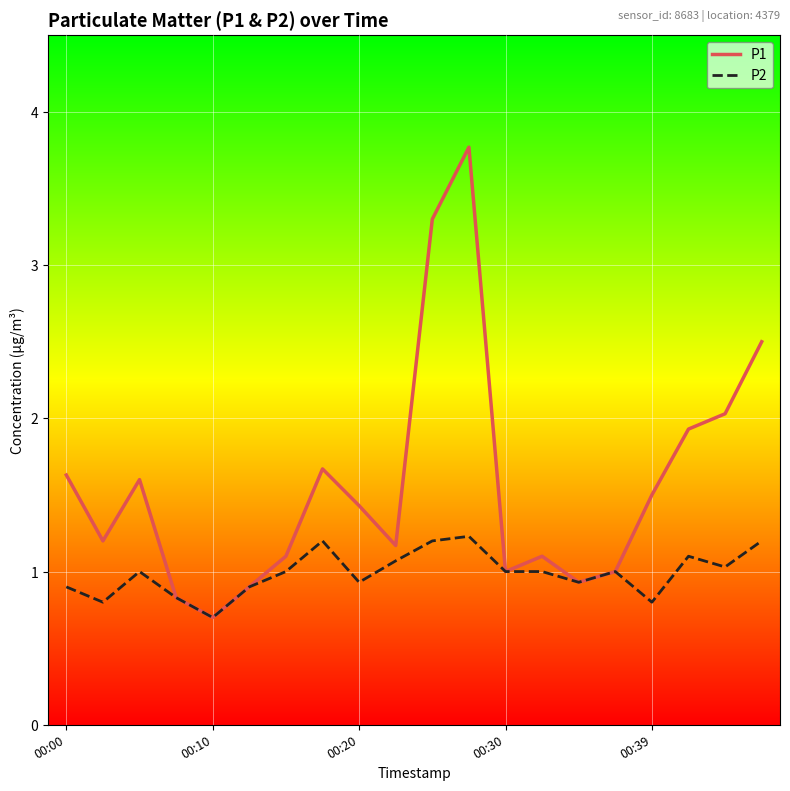

What is the smallest value displayed?

0.7